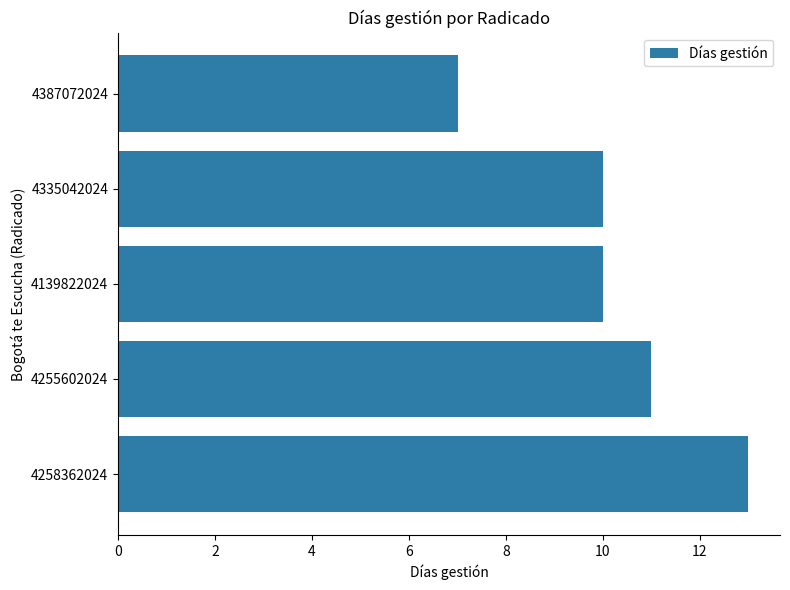

Reading bottom to top, list all the values displayed in this chart.

13	11	10	10	7